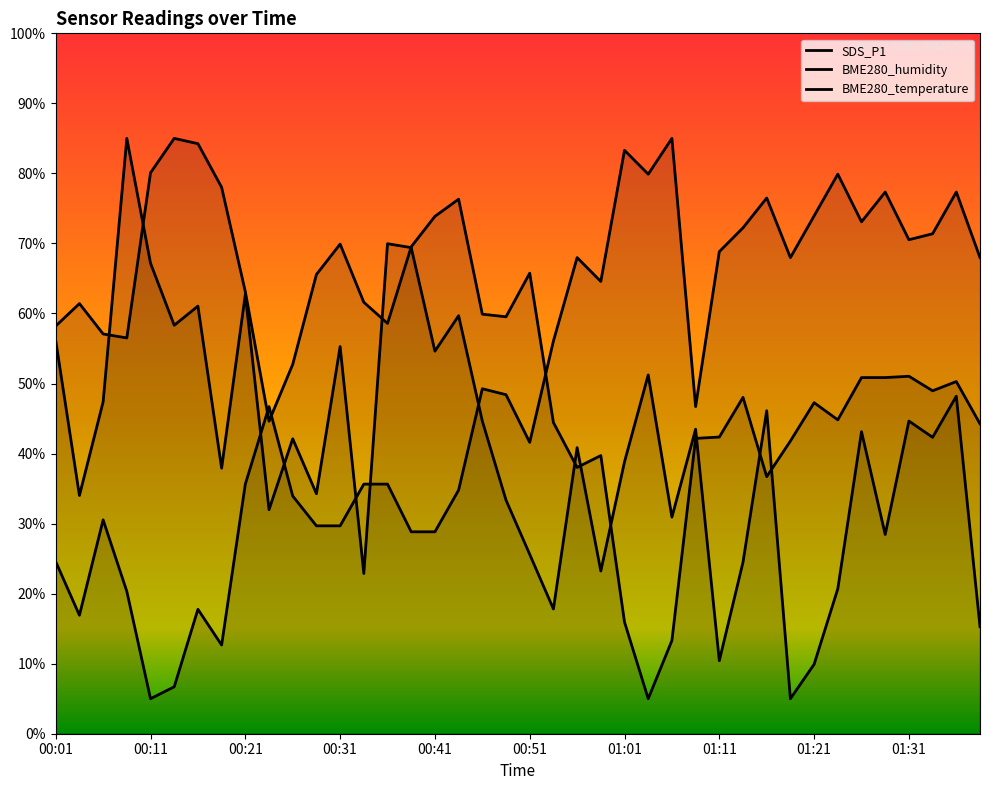

Does the chart have visible grid lines?

No